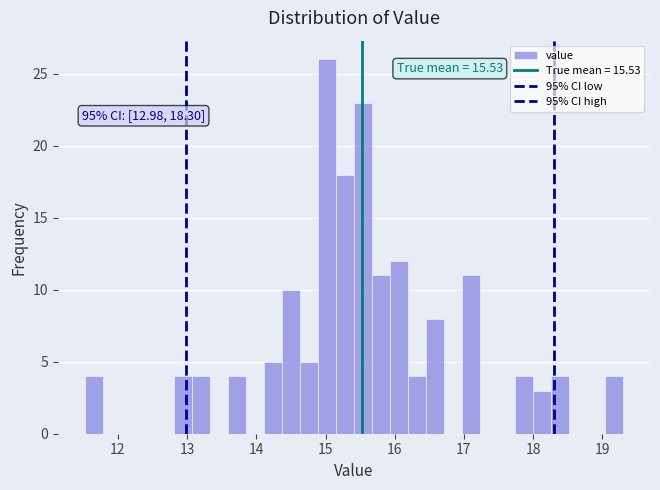

Around what value on the x-axis is the tallest bar? Give the approximate position of its centre, as read against the axis.

15.0